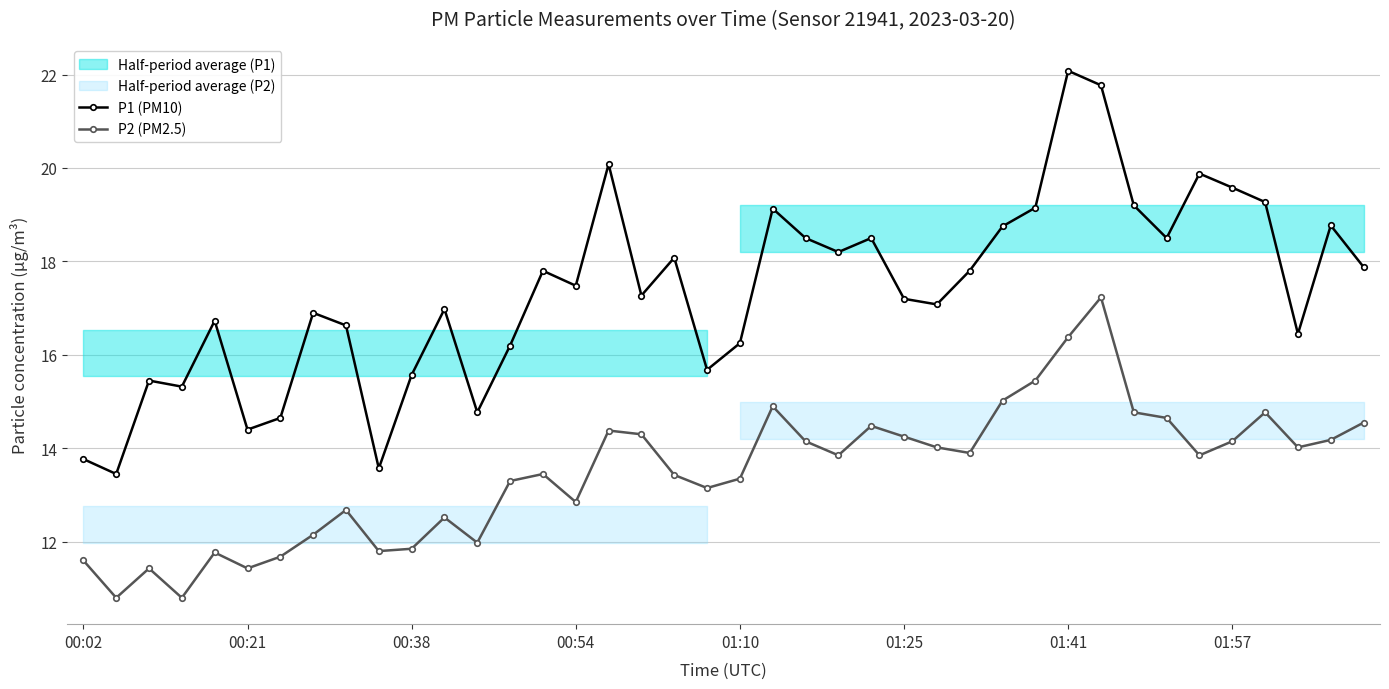

What is the value of the P1 (PM10) point at the 6th from the left?

14.4